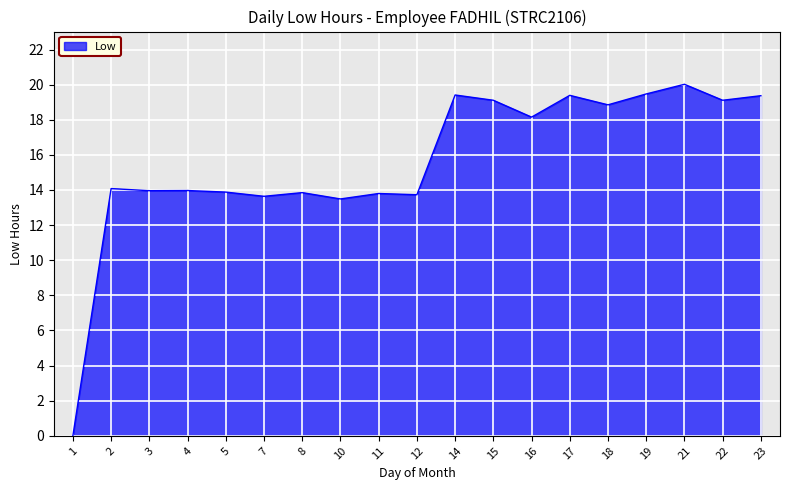

What is the greatest value displayed?

20.0